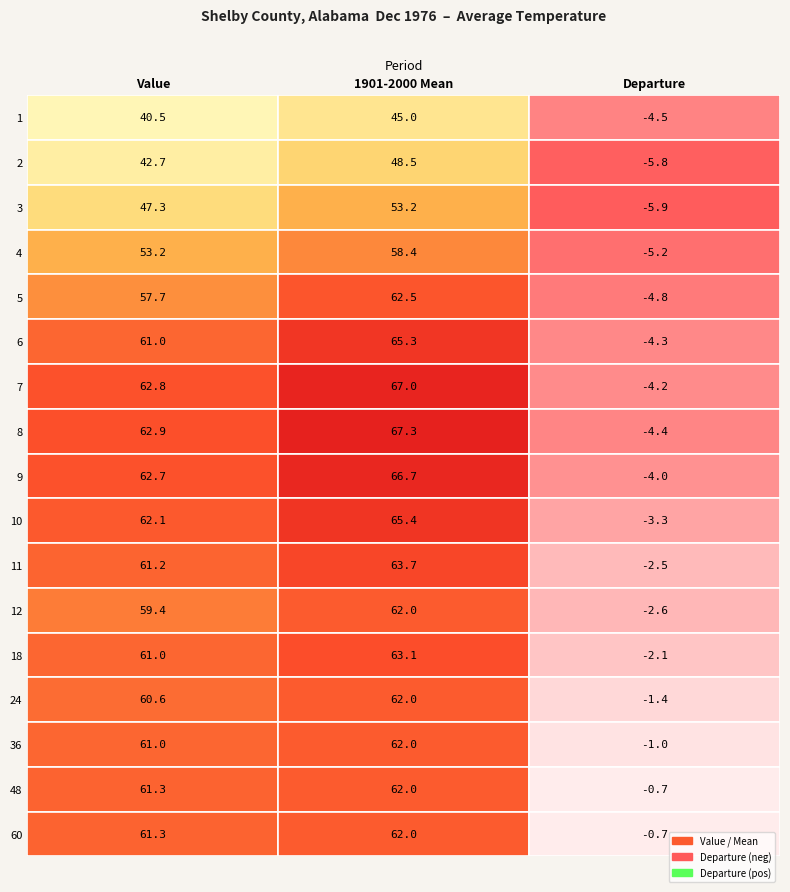

At 2, list the series in order from largest to smallest.

1901-2000 Mean, Value, Departure